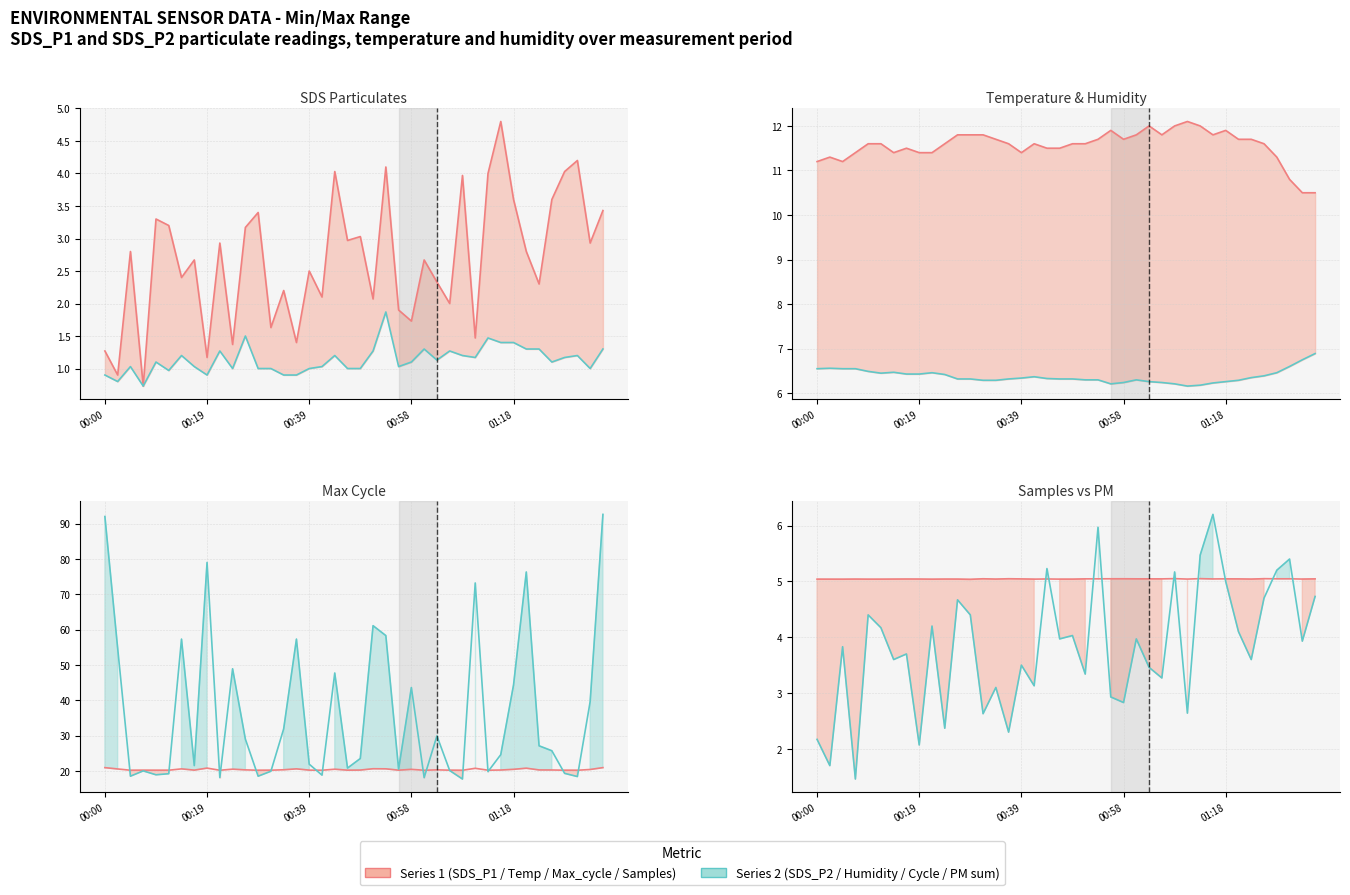

How many data points in SDS_P2 are less than 1?

7